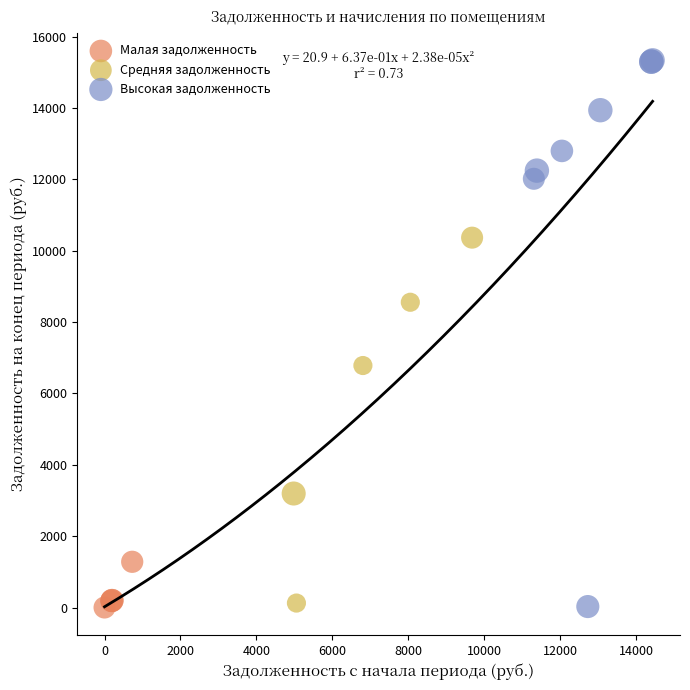

Which series has the largest Y range (max minus min)?

Высокая задолженность